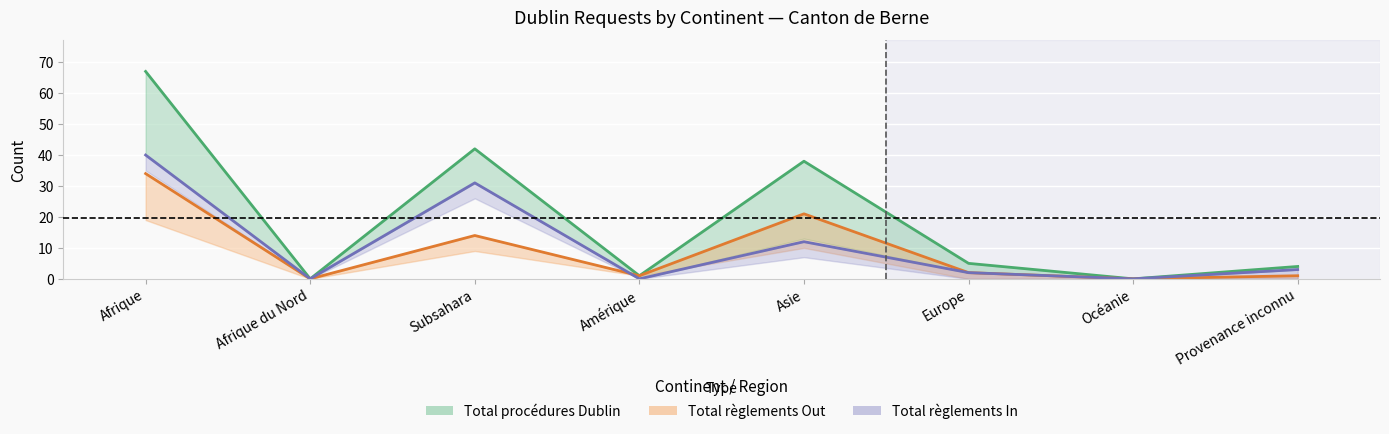

The Total procédures Dublin series shows 17 at Asie. True or false?

False